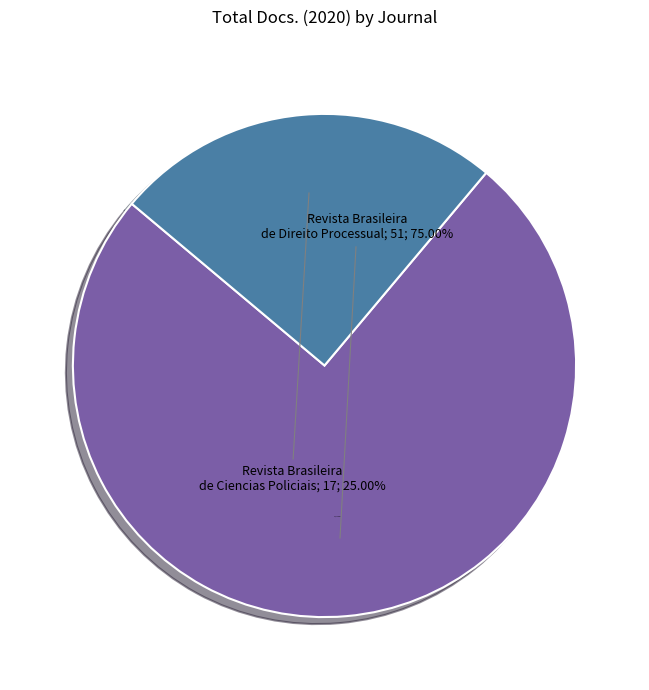

What percentage is the Revista Brasileira de Ciencias Policiais slice, to the nearest percent?

25%